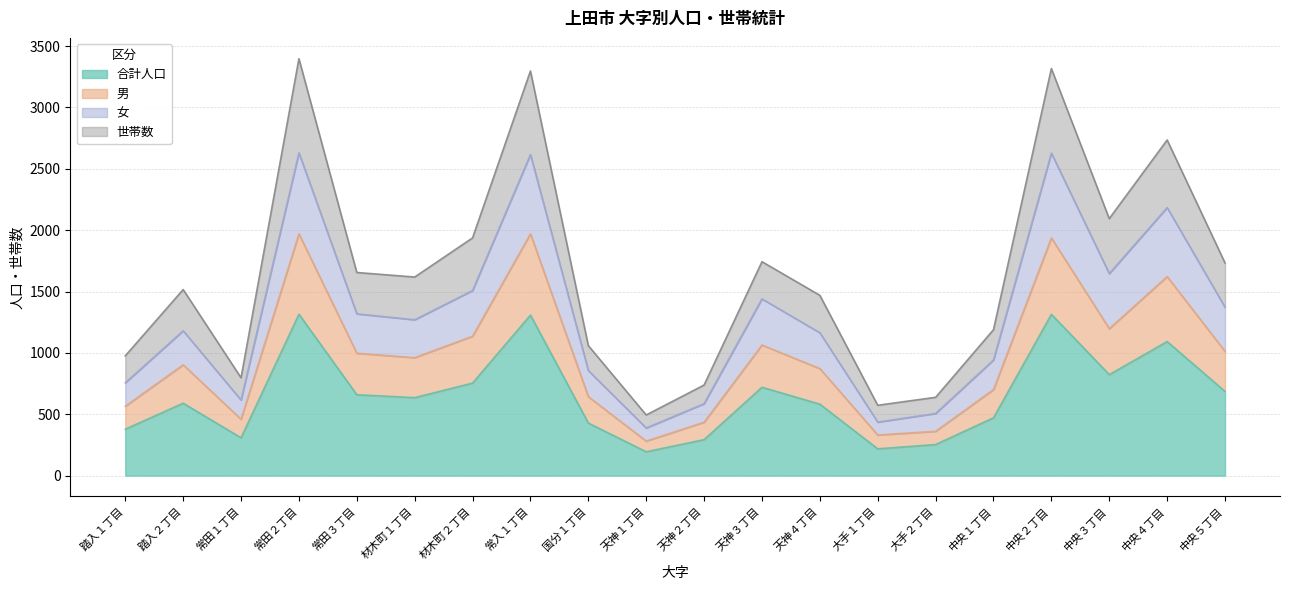

What is the label of the 6th point from the left?

材木町１丁目